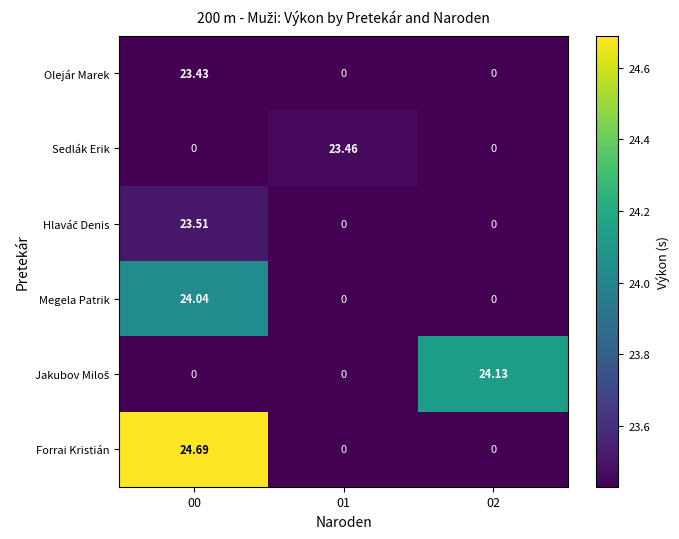

Which series has the largest range (max minus min)?

Forrai Kristián